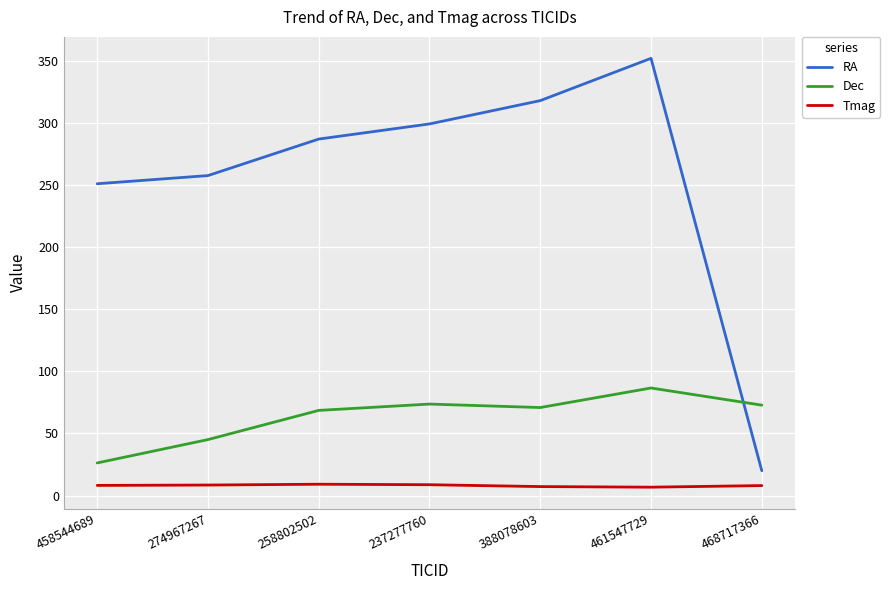

Between 458544689 and 388078603, which series saw the biggest shift?

RA